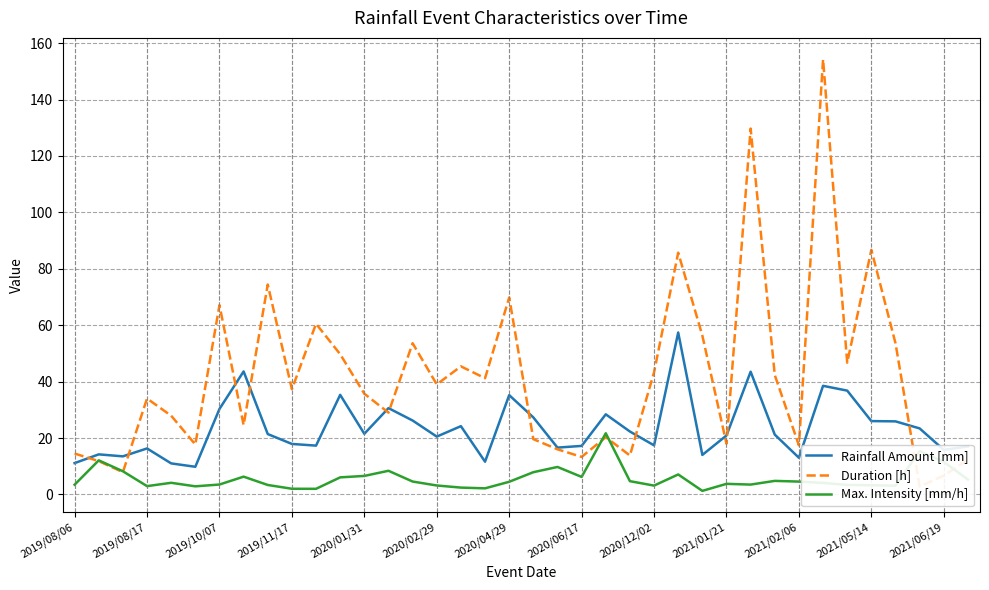

What is the value of the Max. Intensity [mm/h] point at the 8th from the left?

6.3